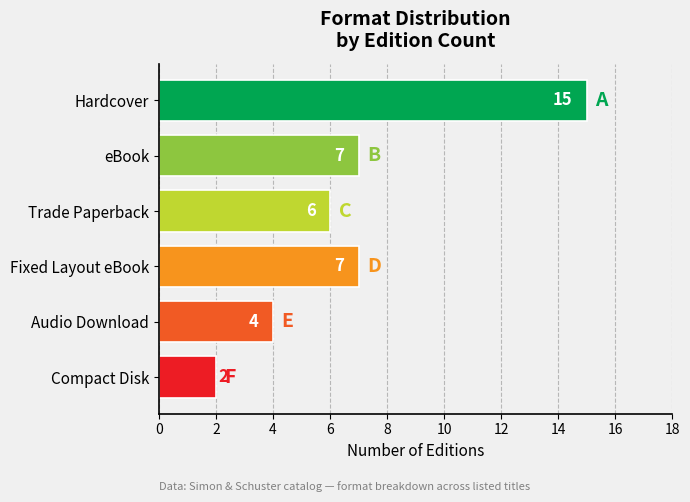

What is the value of the 6th bar from the top?

2